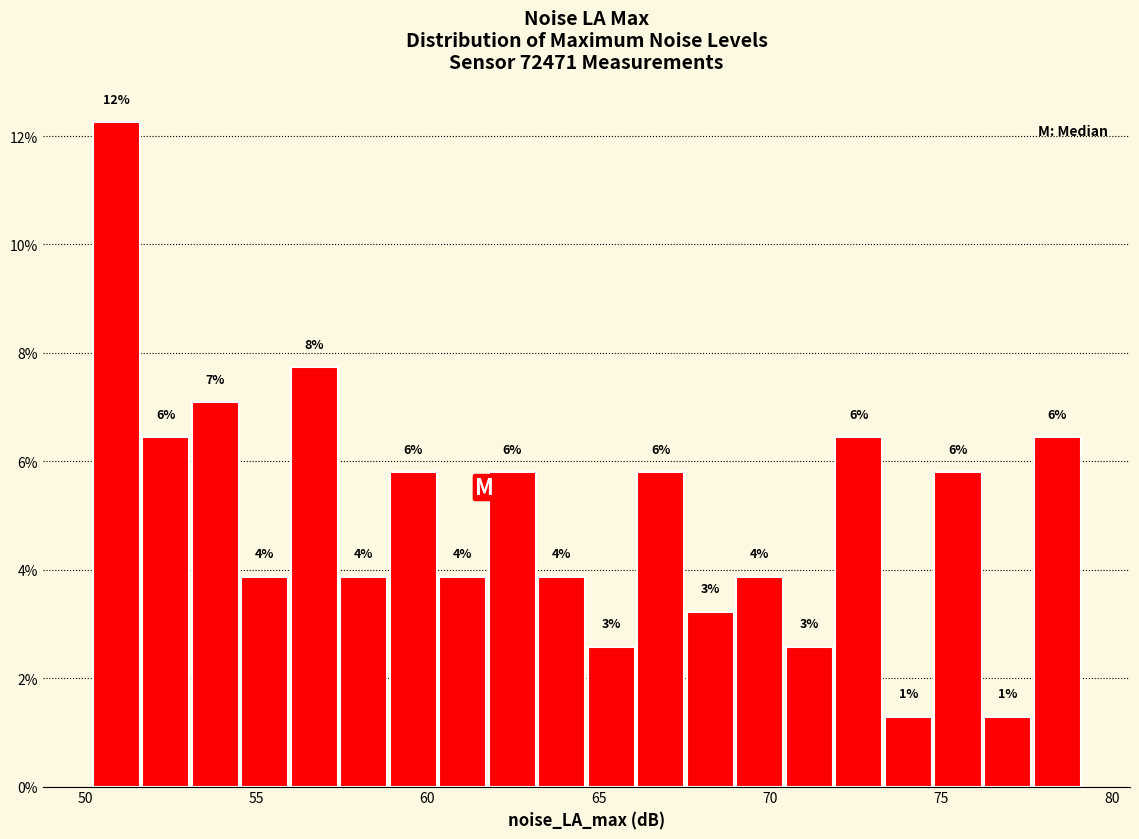

Around what value on the x-axis is the tallest bar? Give the approximate position of its centre, as read against the axis.

51.0